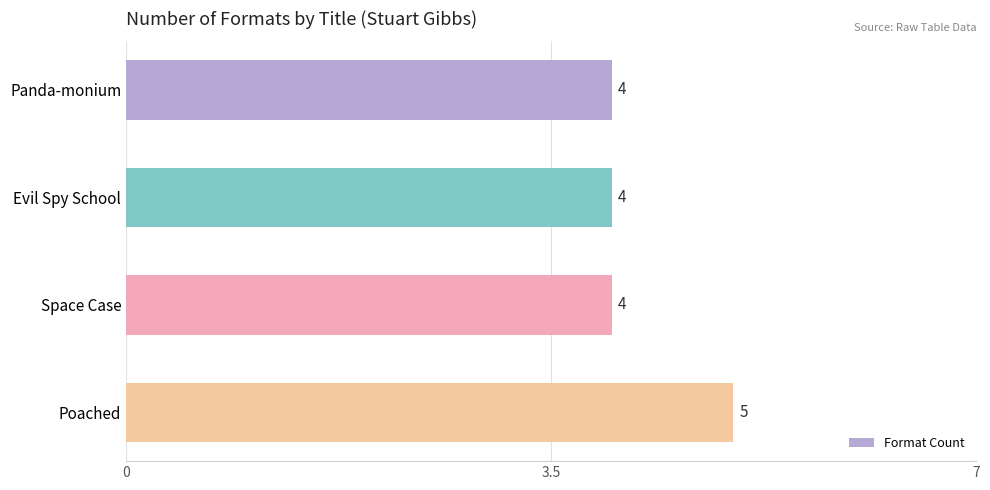

What is the maximum value shown in the chart?

5